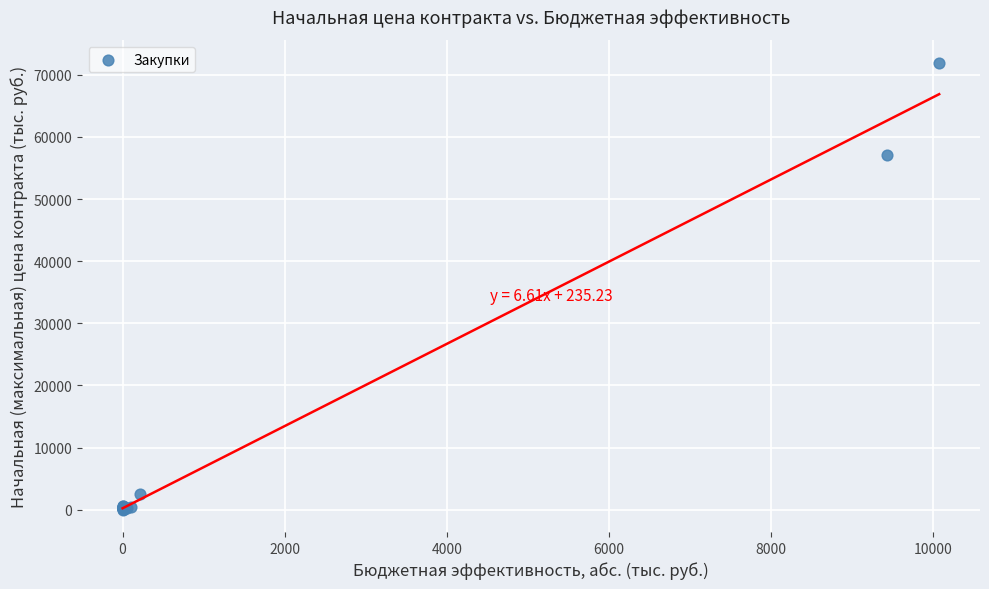

What Y value in the scatter plot is closest to 36001?

57171.0